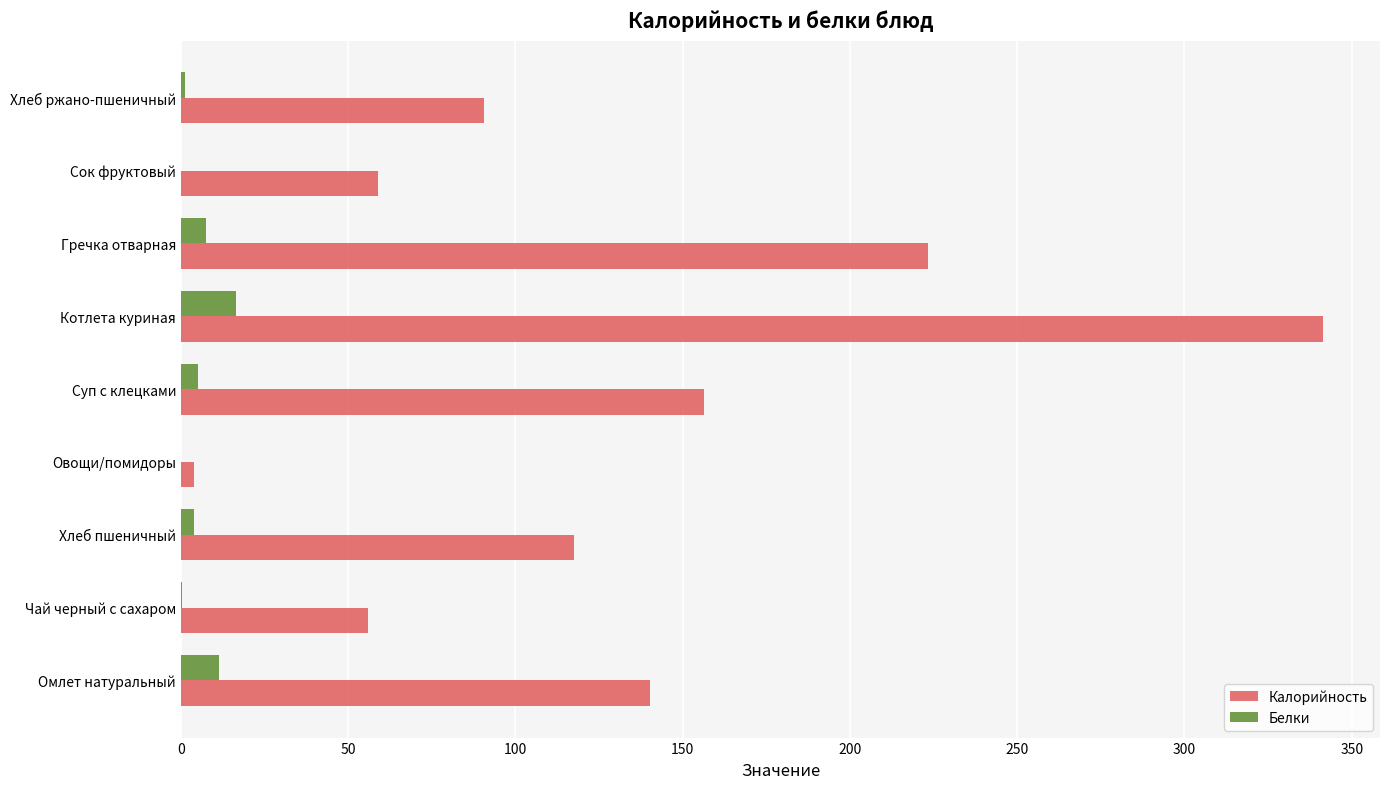

At which label does Калорийность reach its peak?

Котлета куриная